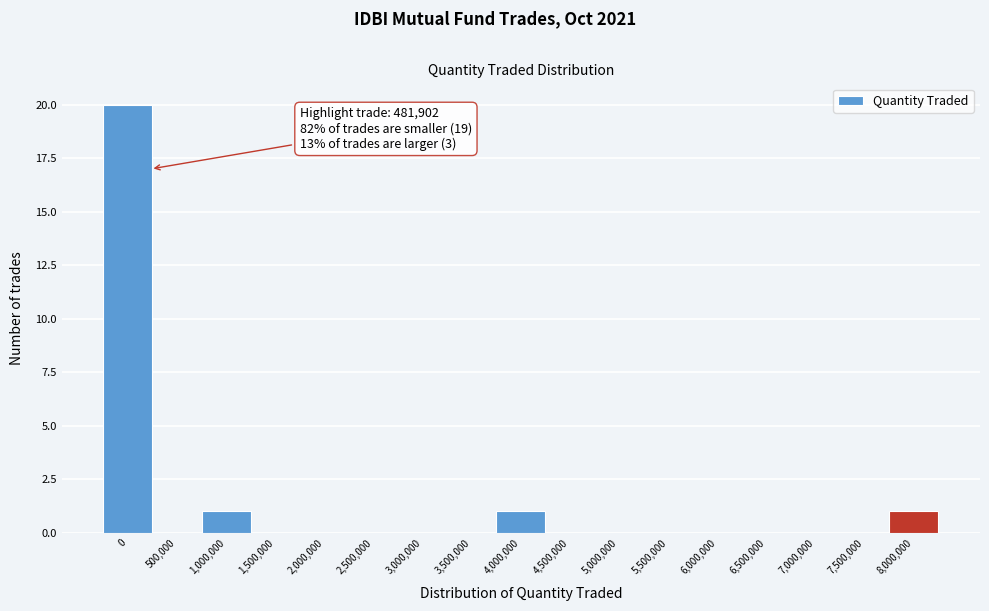

Reading left to right, extract all data points from this chart.

0=20	500,000=0	1,000,000=1	1,500,000=0	2,000,000=0	2,500,000=0	3,000,000=0	3,500,000=0	4,000,000=1	4,500,000=0	5,000,000=0	5,500,000=0	6,000,000=0	6,500,000=0	7,000,000=0	7,500,000=0	8,000,000=1